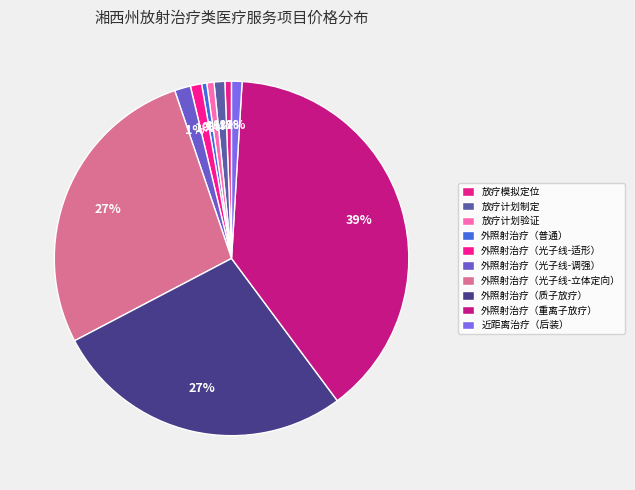

How many slices are in this pie chart?

10